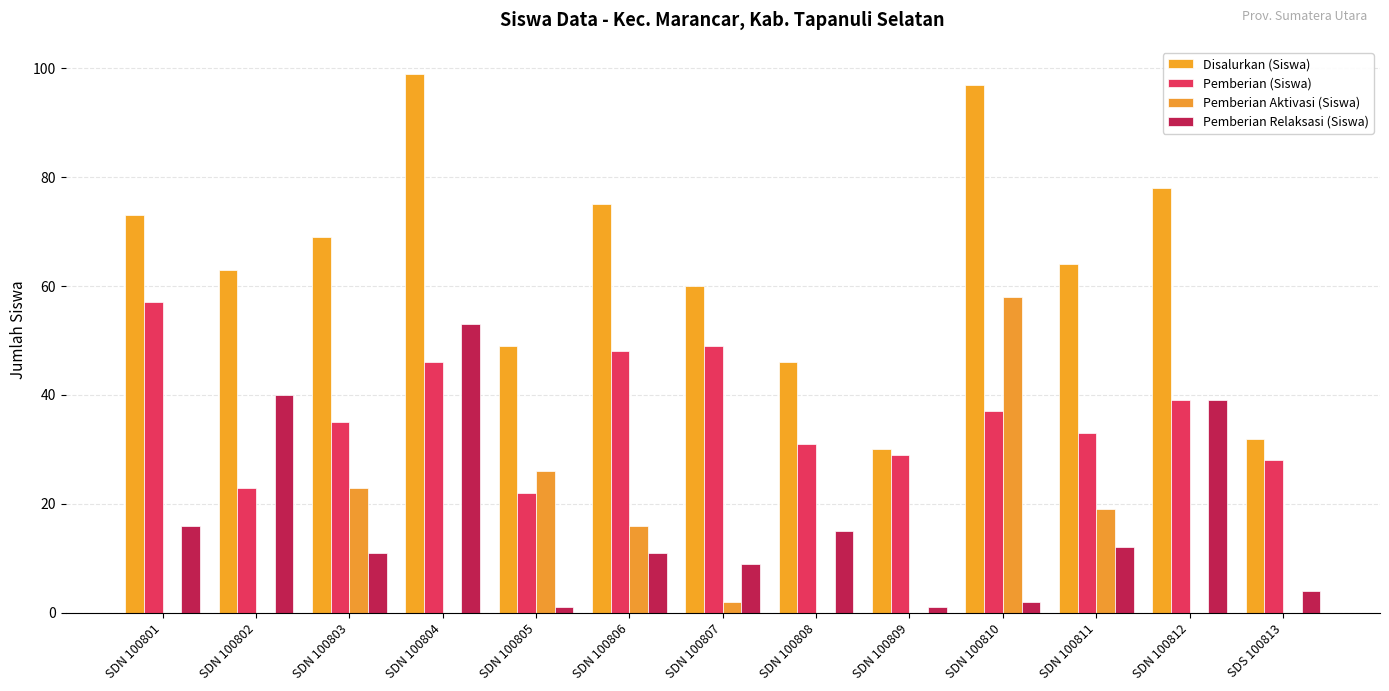

How many groups of bars are there?

13